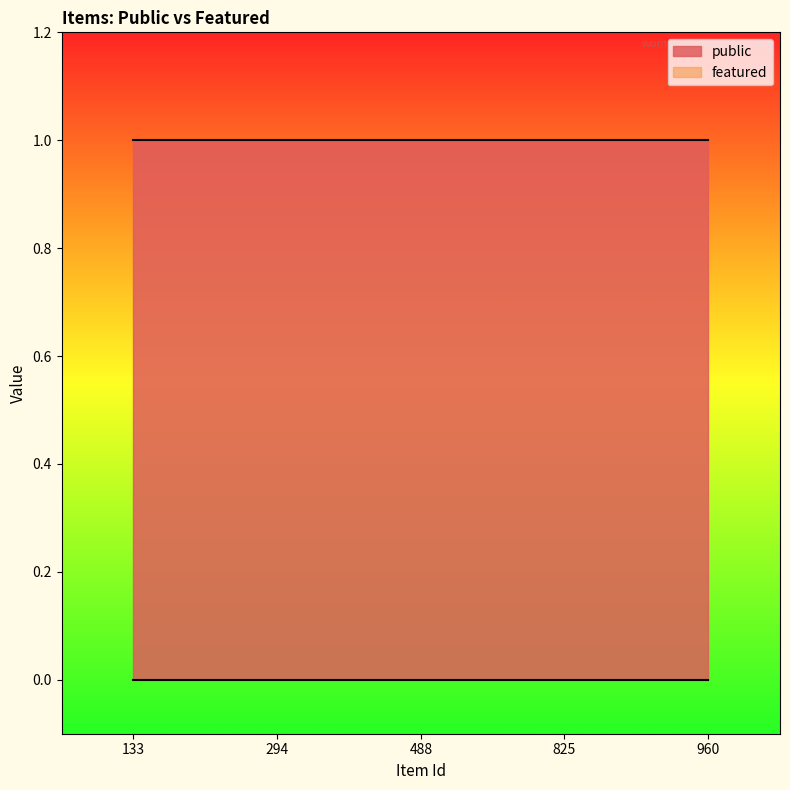

How many lines are shown in the chart?

2